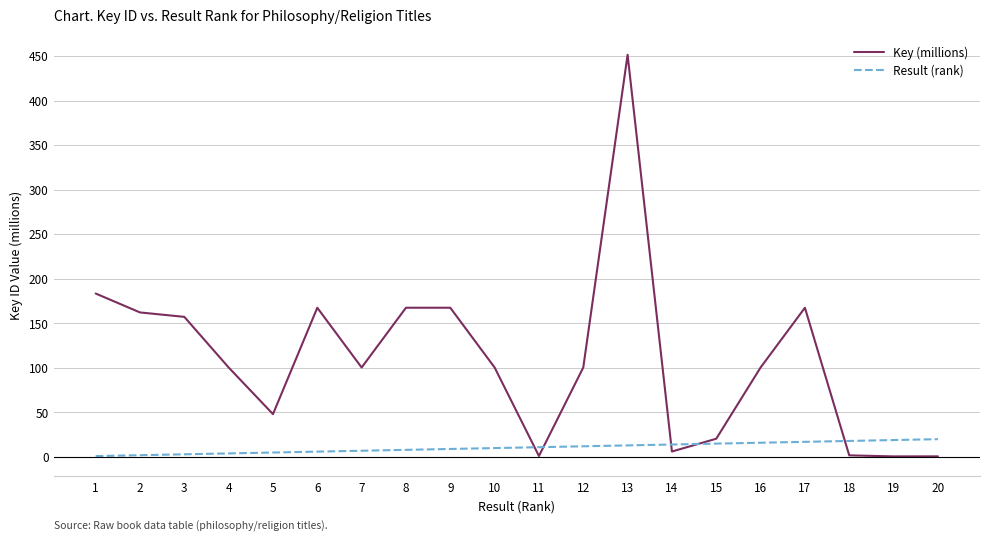

True or false: Key (millions) has a value of 1.8 at 18.

True